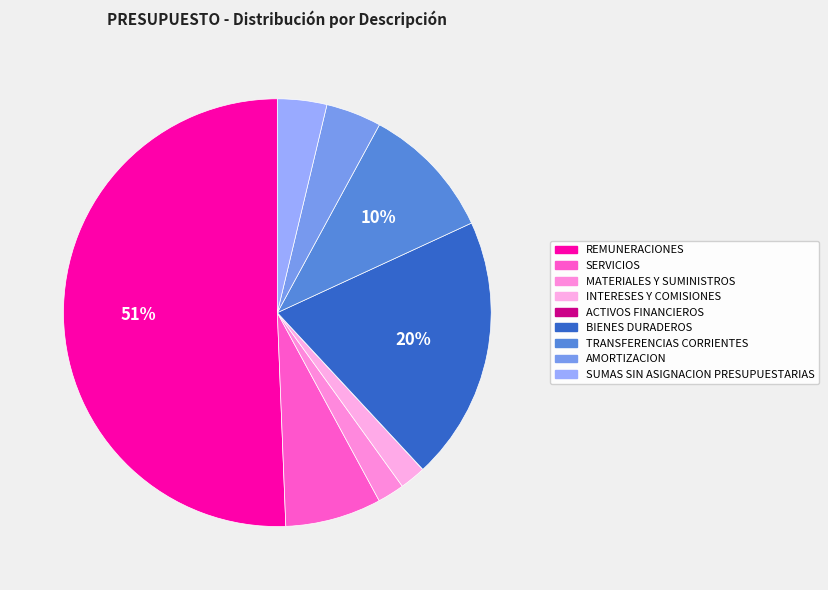

Which has a higher value, BIENES DURADEROS or SERVICIOS?

BIENES DURADEROS